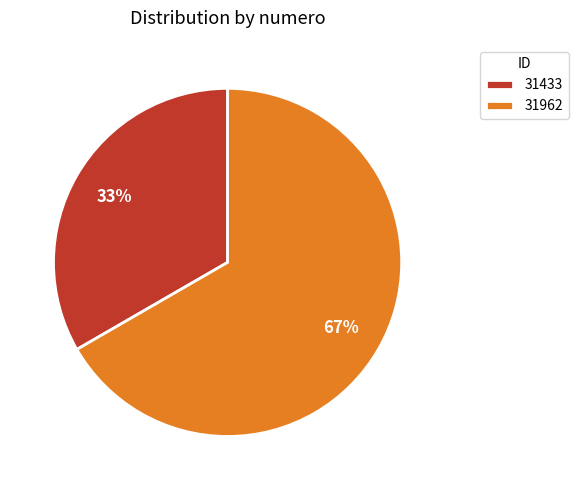

Between 31962 and 31433, which is larger?

31962